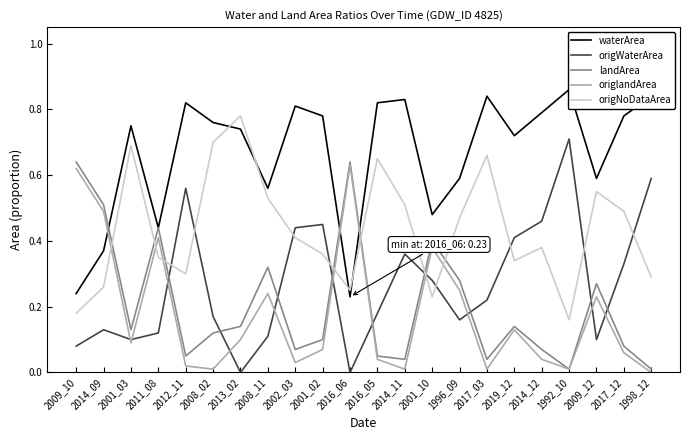

How many intersections are there between origWaterArea and origlandArea?

11